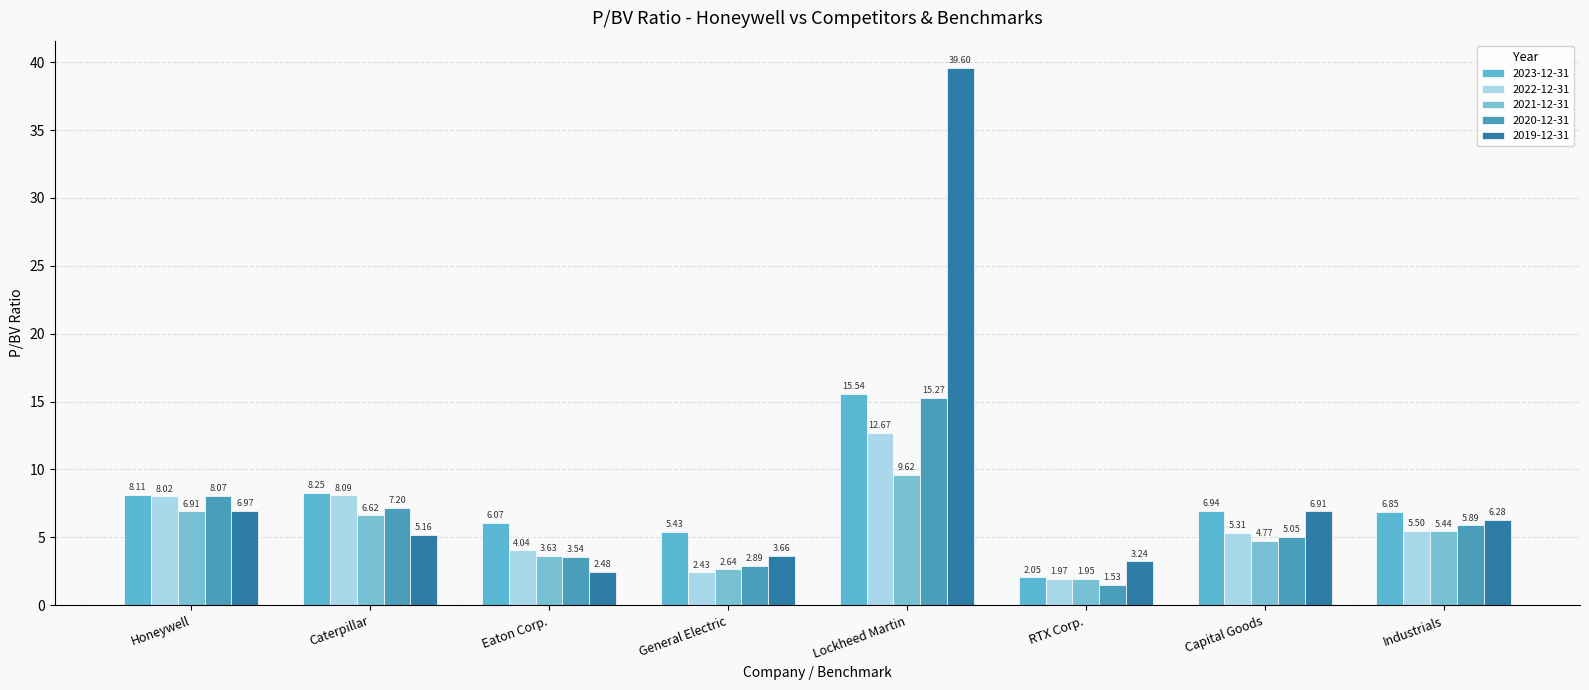

The value of 2023-12-31 at Lockheed Martin is 21.1. True or false?

False